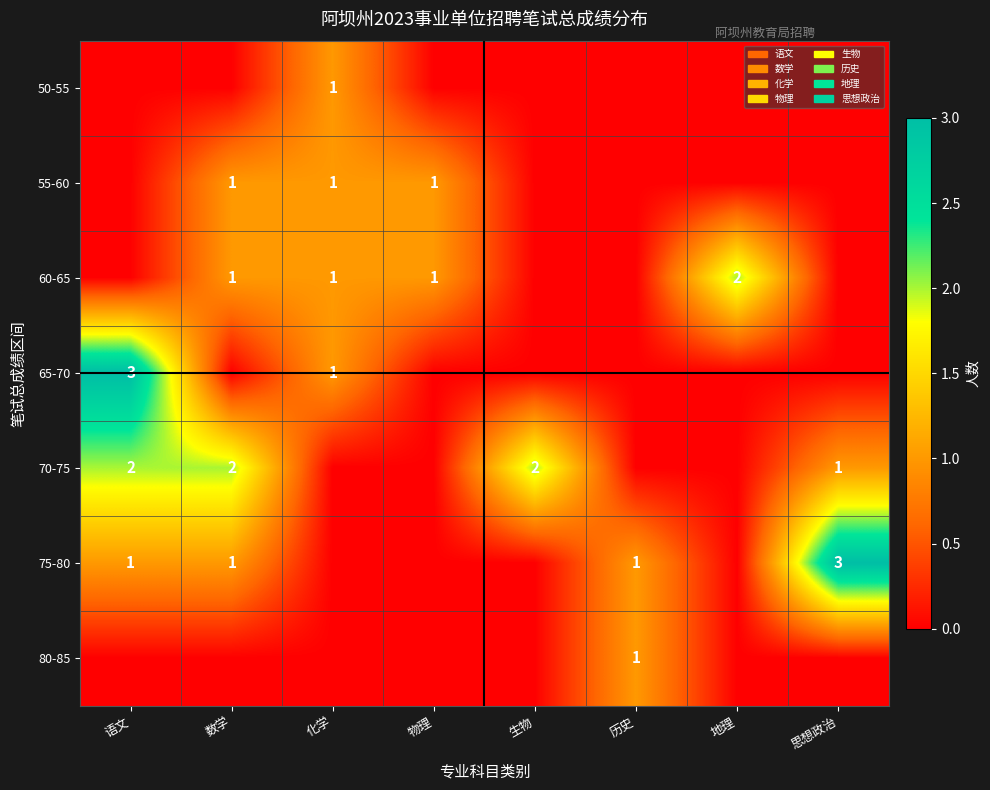

The value of 75-80 at 数学 is 1. True or false?

True